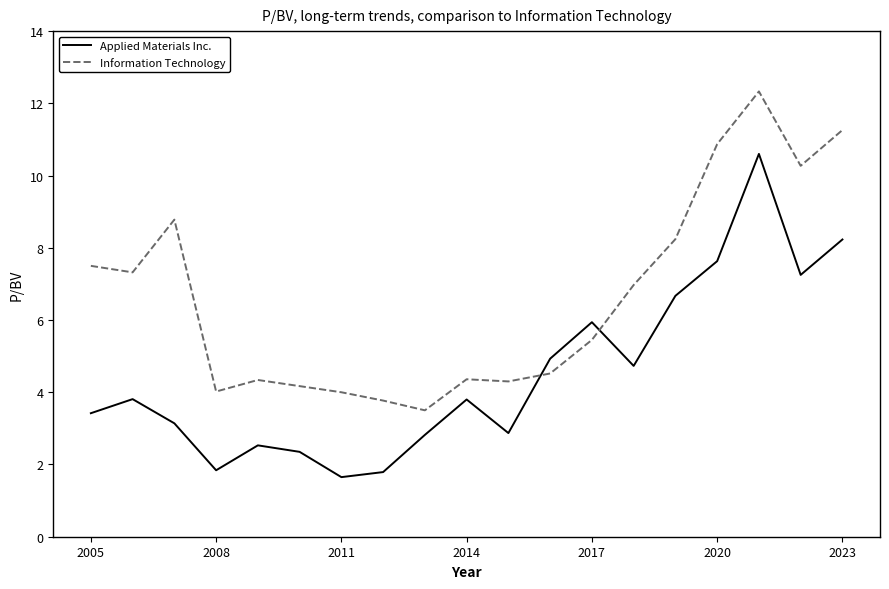

What is the greatest value displayed?

12.3